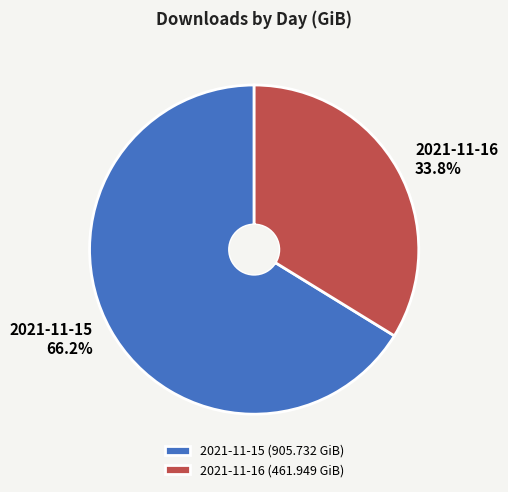

To the nearest percent, what is the difference between the 2021-11-16 and 2021-11-15 slice percentages?

32%